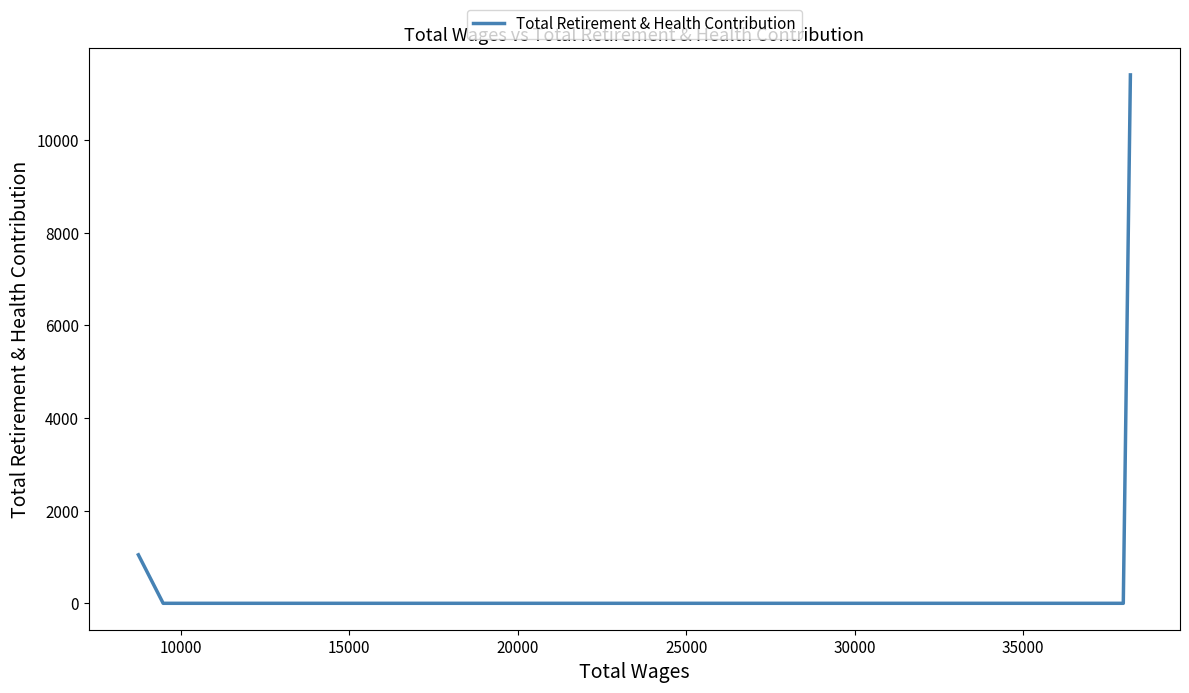

Is it true that the value at 15000 is 0?

True